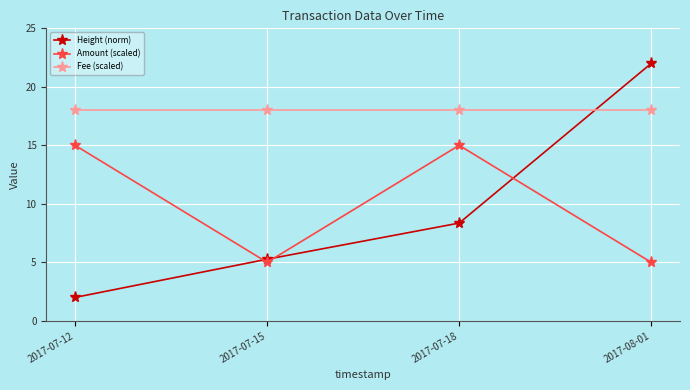

What is the smallest value displayed?

2.0